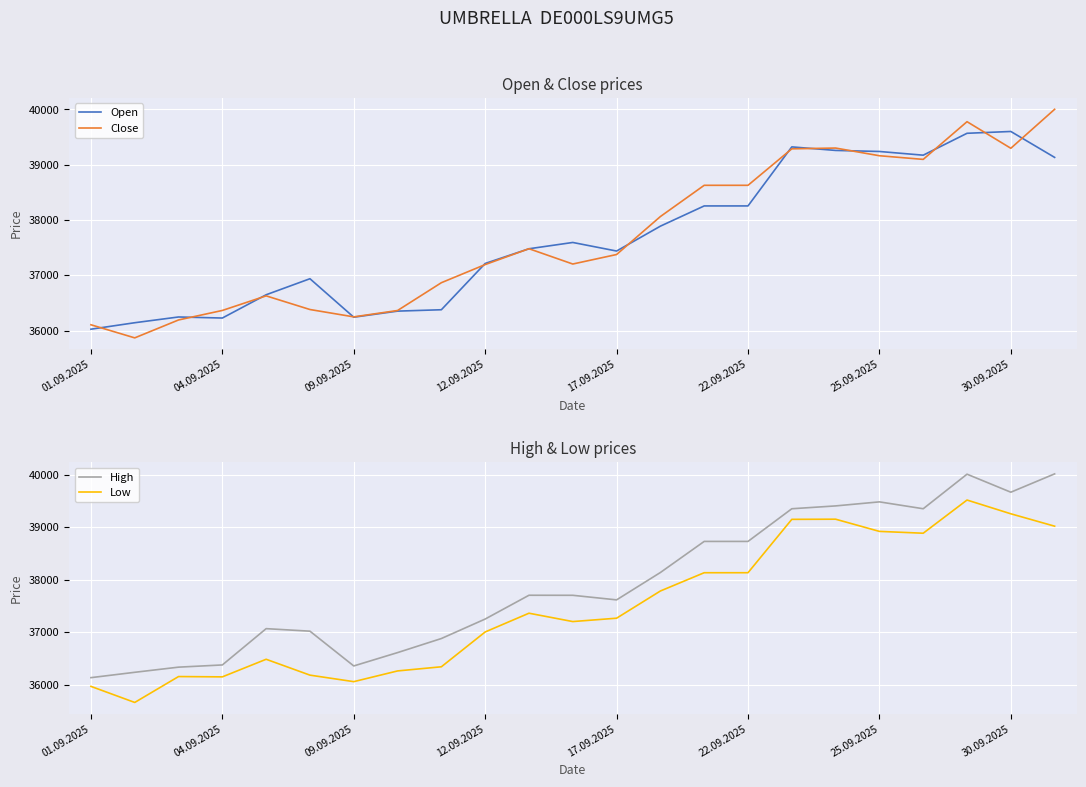

At which category is the sum across all series the highest?

20